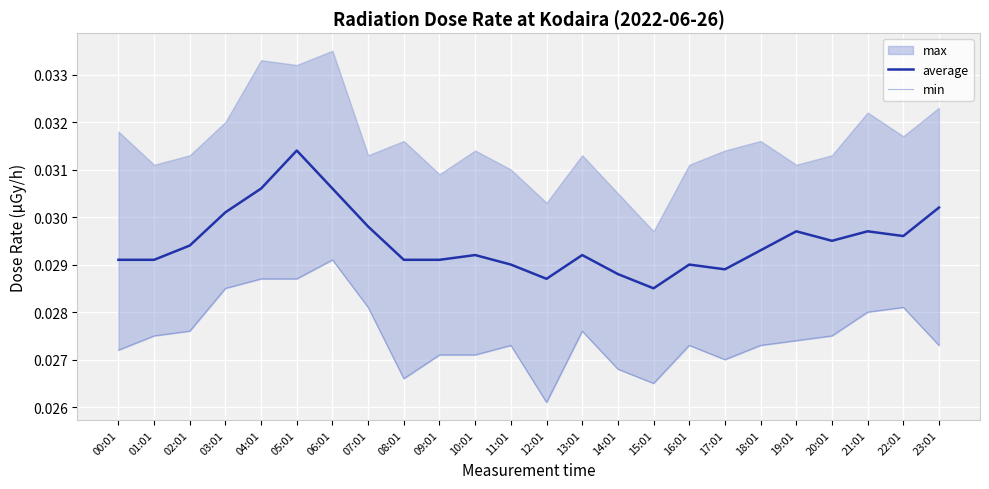

Which category has the highest value in the min series?

06:01